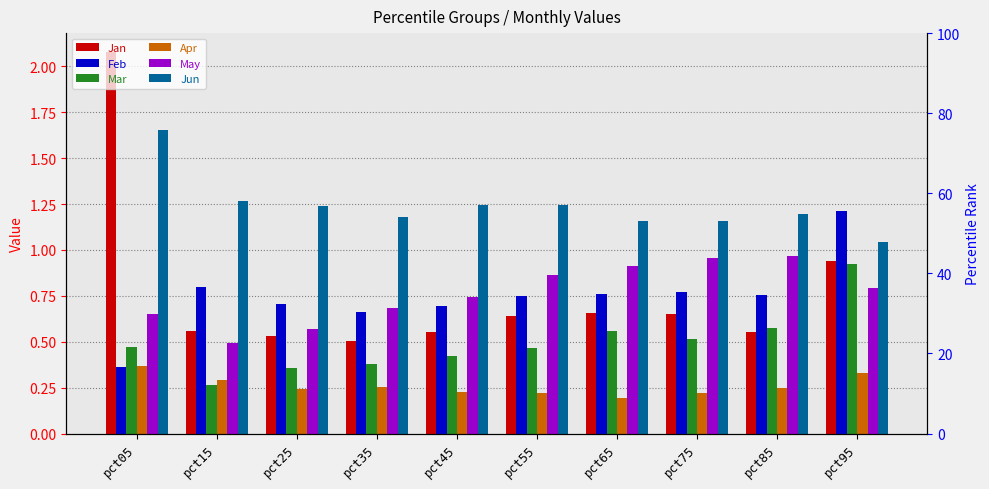

What is the spread (max minus min) of values at pct15?

1.0